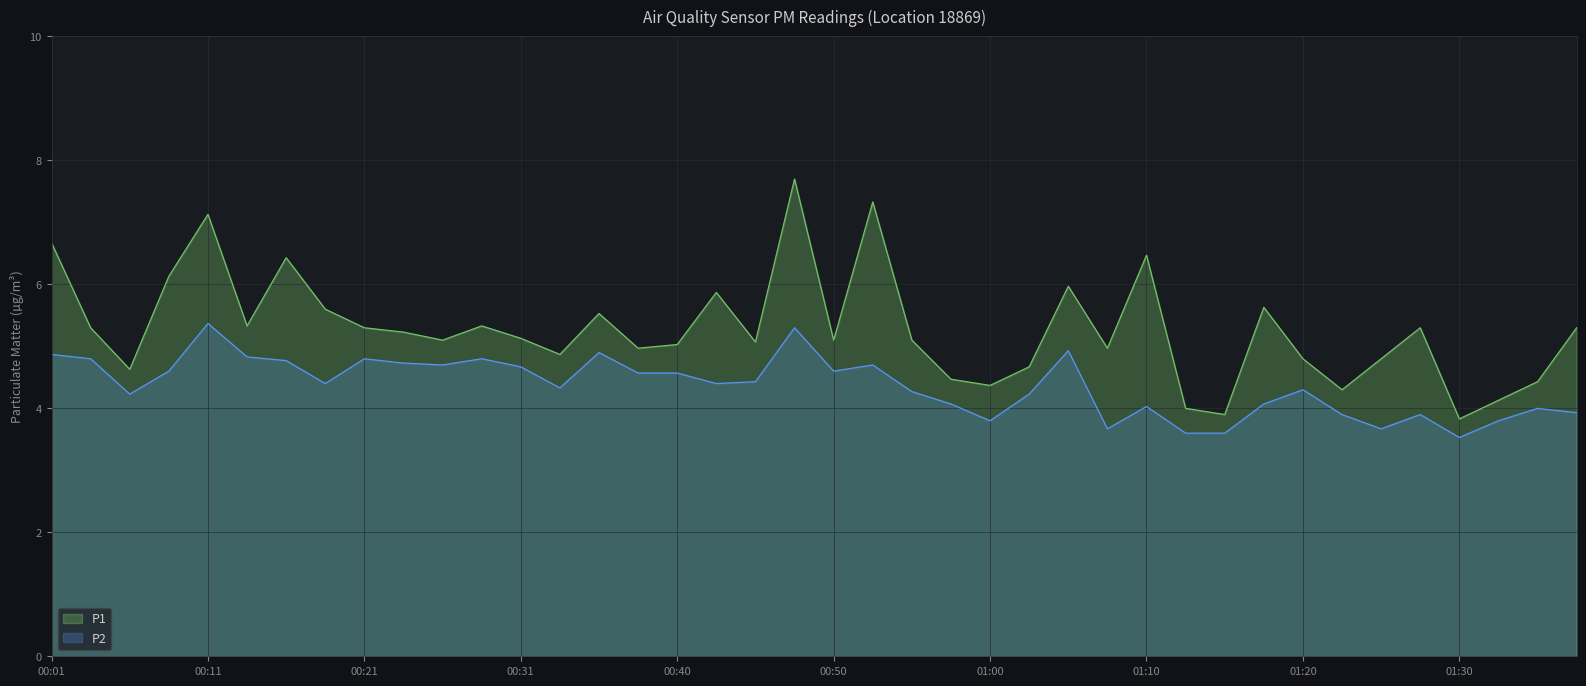

True or false: P1 and P2 intersect in this chart.

False